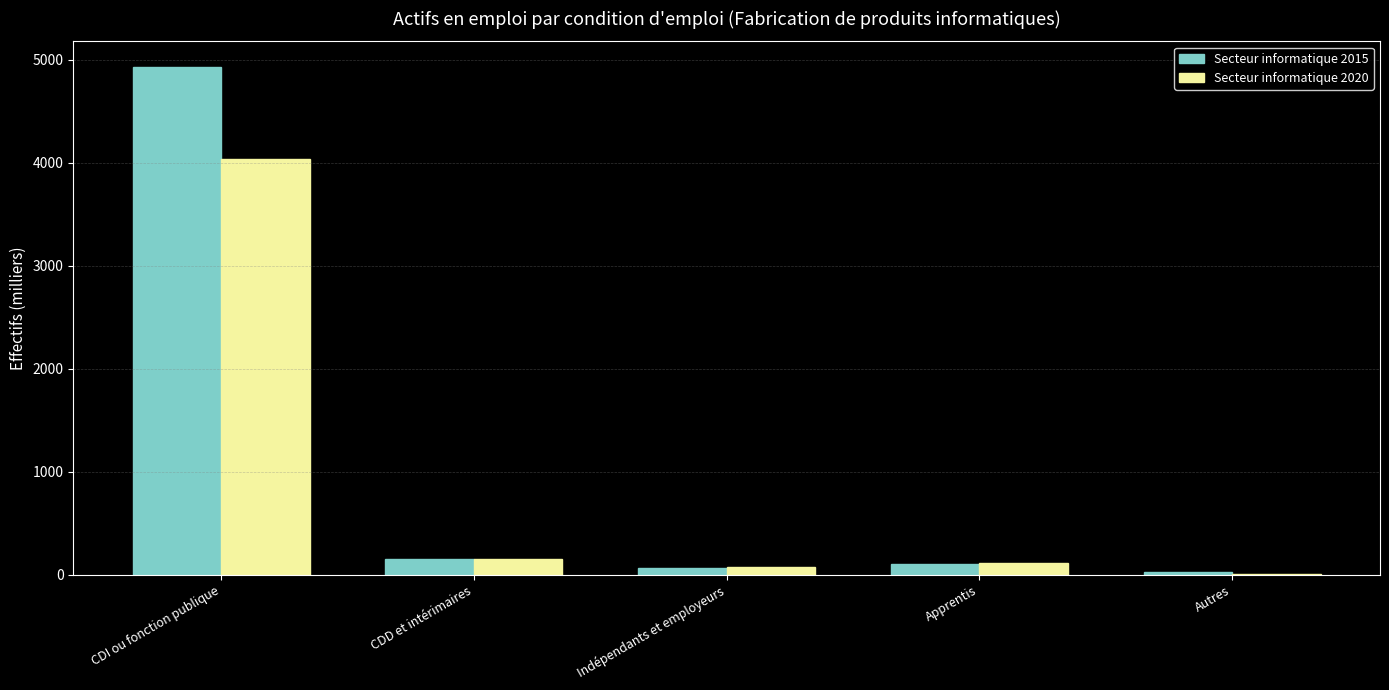

The value of Secteur informatique 2020 at Apprentis is 113.1. True or false?

True